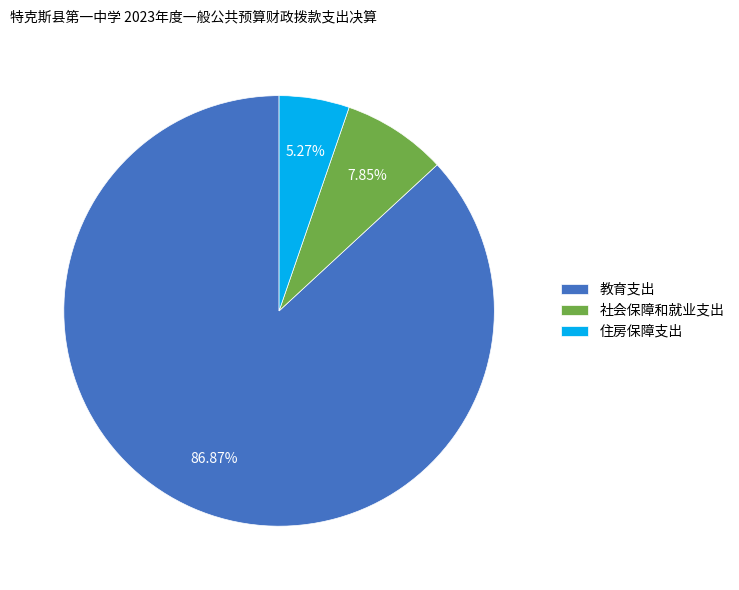

To the nearest percent, what is the difference between the 住房保障支出 and 教育支出 slice percentages?

82%